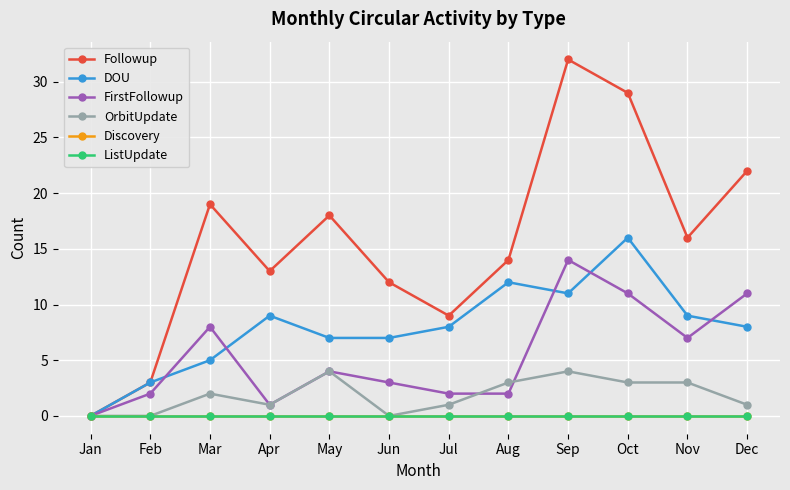

Which series has the largest range (max minus min)?

Followup